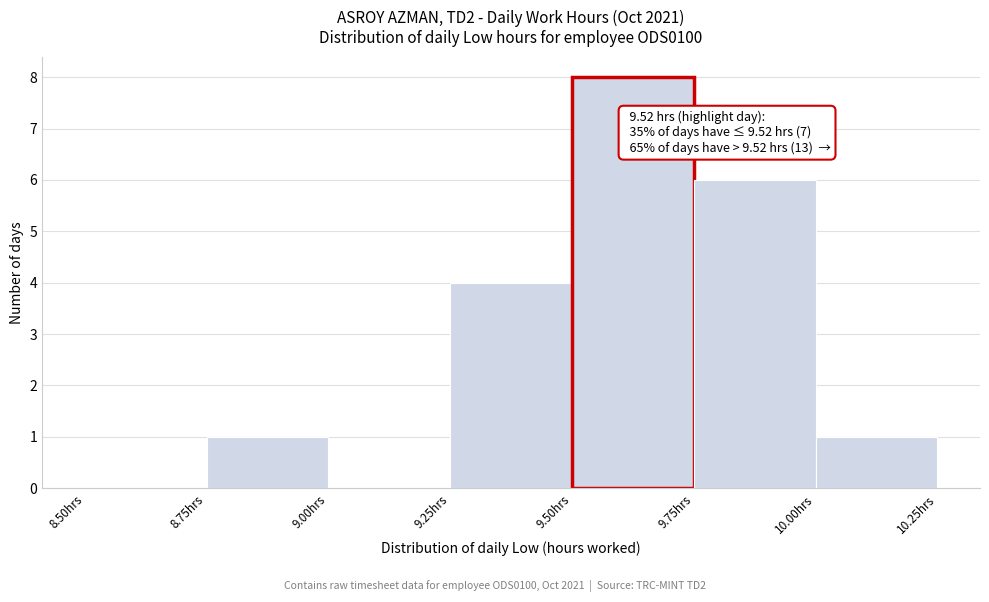

Over which range of the x-axis is the bar tallest?

9.50 to 9.75